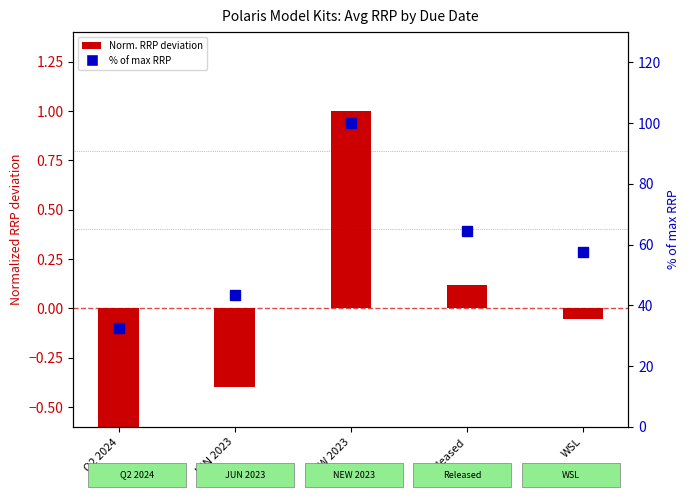

Are the bars horizontal?

No